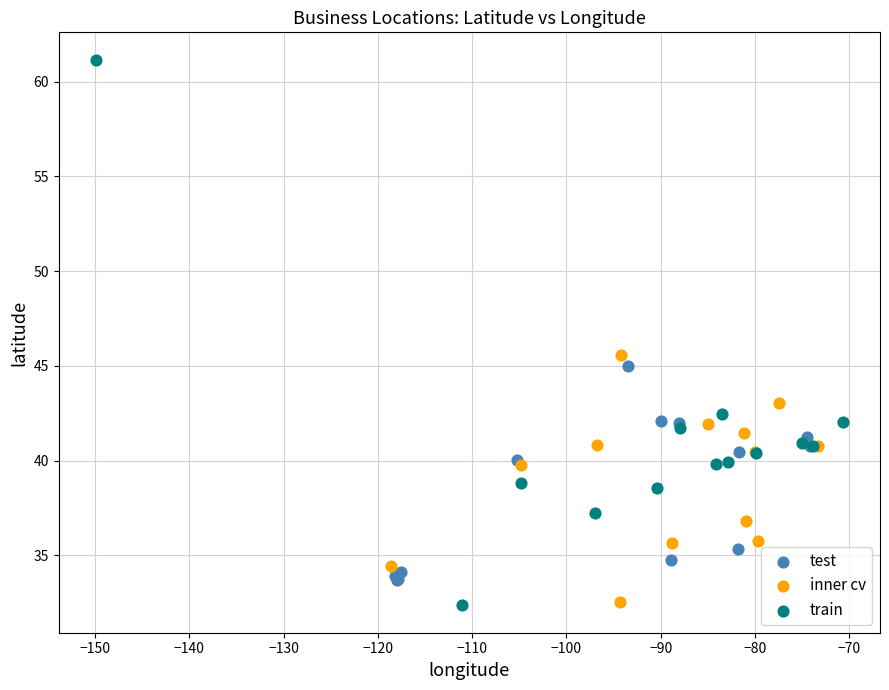

Which series reaches the maximum Y coordinate?

train